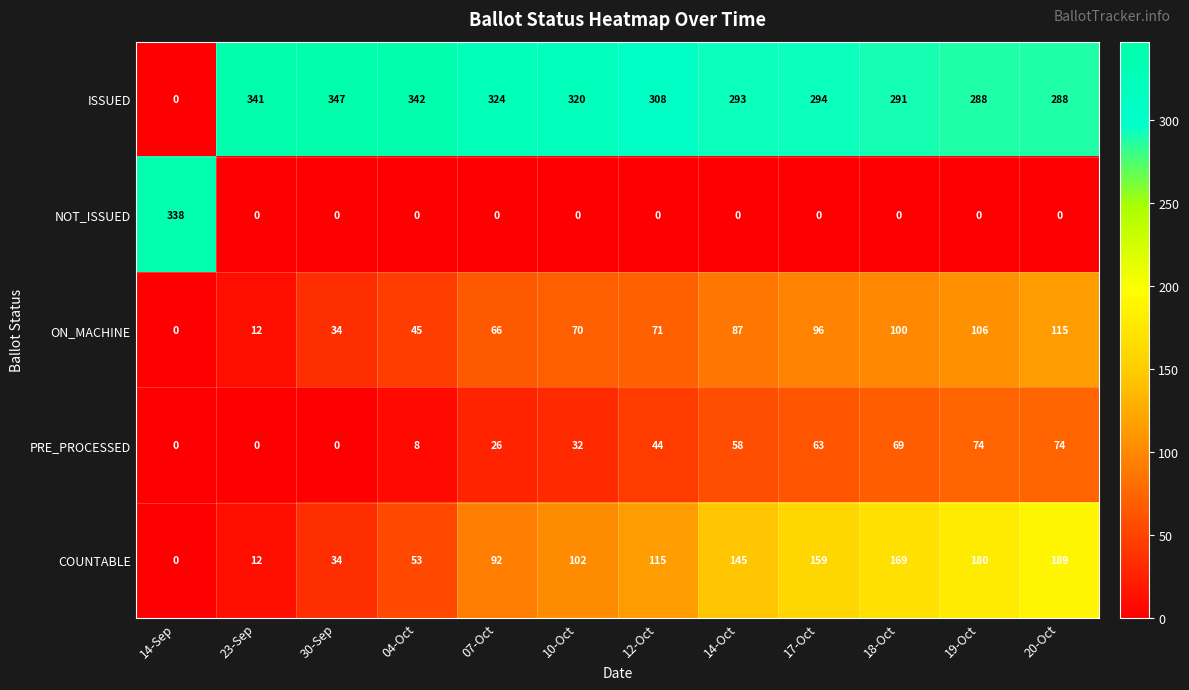

What is the difference between the maximum and minimum values in the NOT_ISSUED series?

338